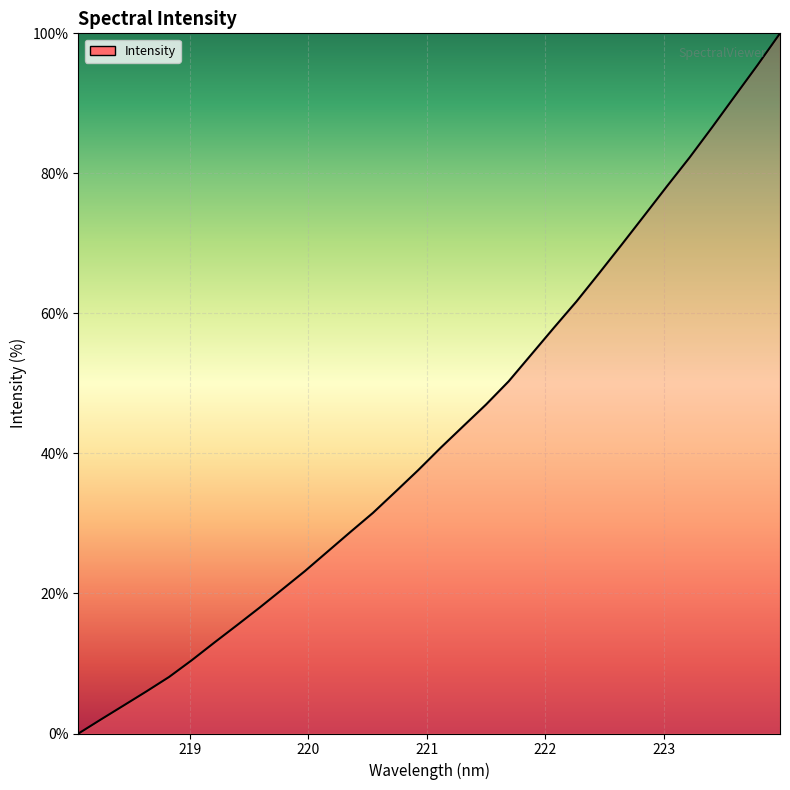

What is the maximum value shown in the chart?

100.0